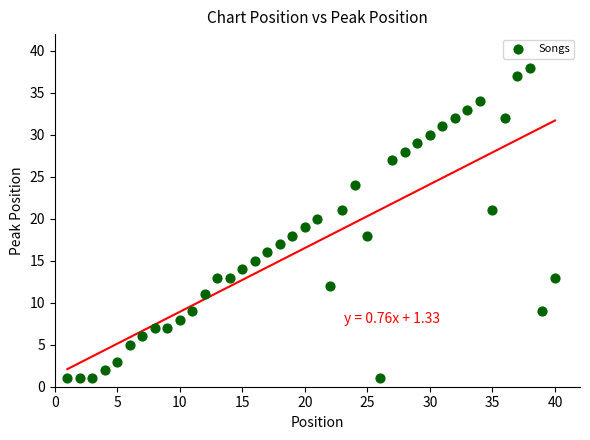

What is the range of Y values (max minus min)?

37